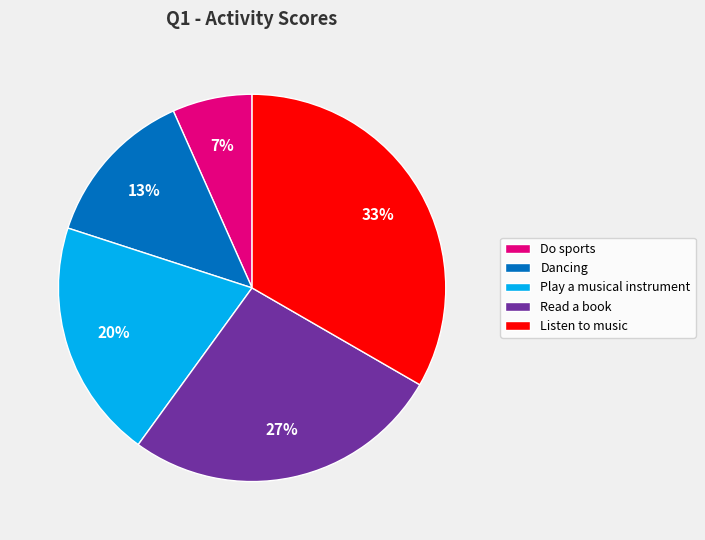

Is Do sports the majority of the pie?

No